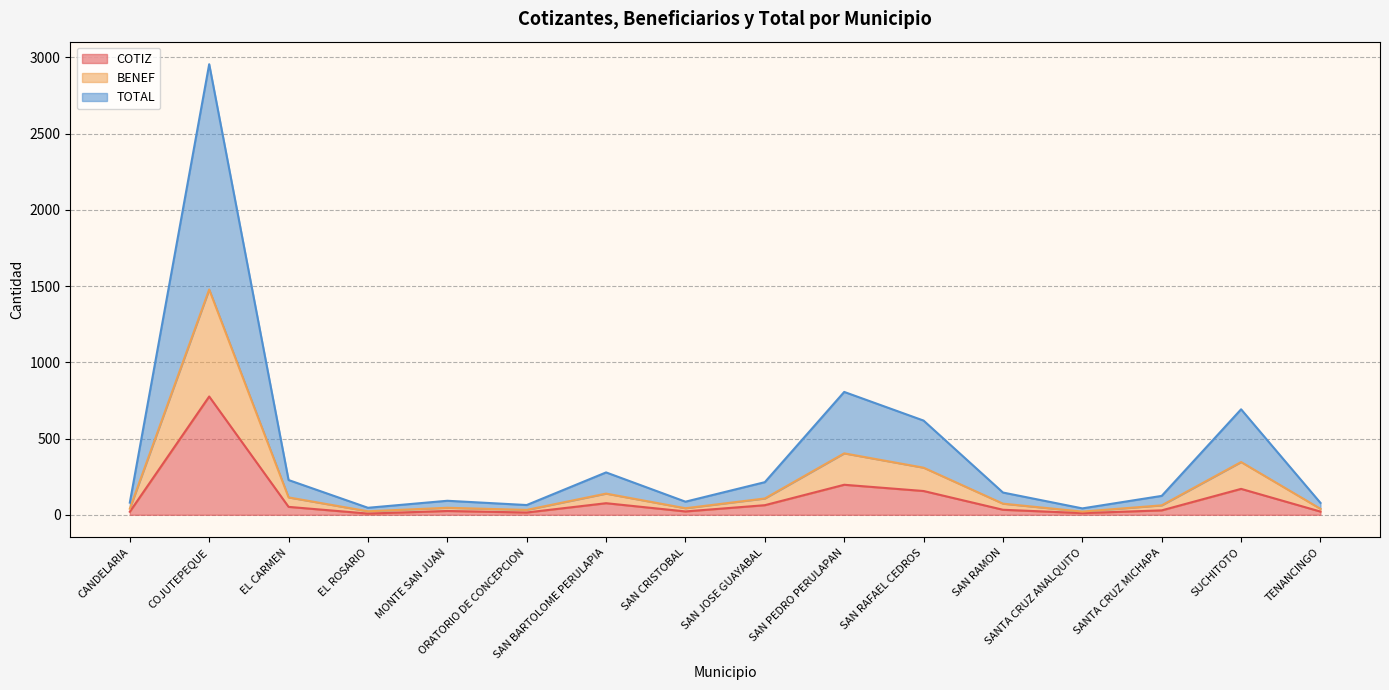

Is the value of BENEF at COJUTEPEQUE greater than the value of TOTAL at COJUTEPEQUE?

No